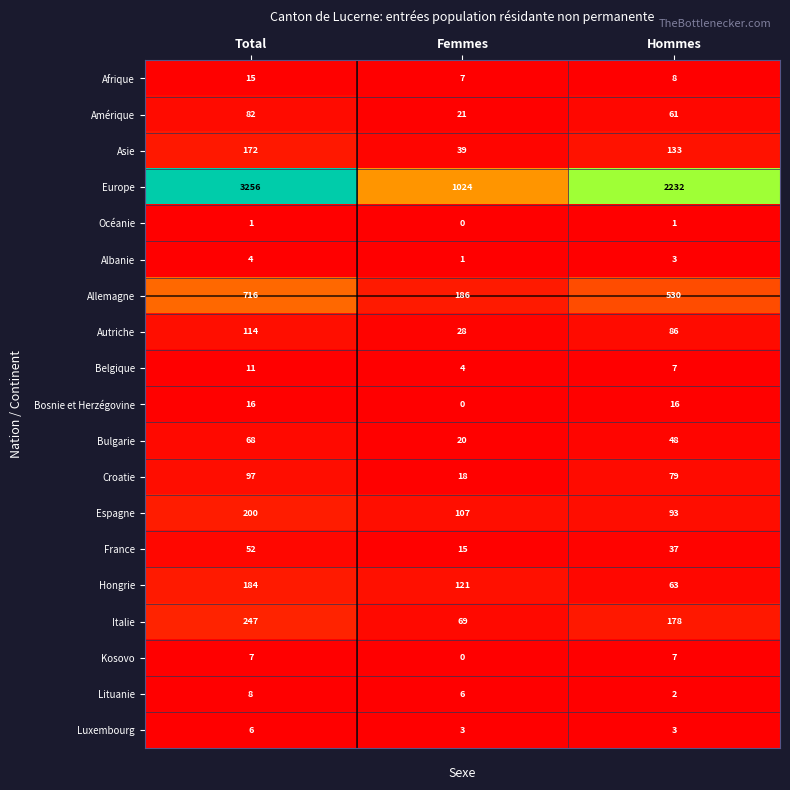

Which category has the highest value in the Italie series?

Total